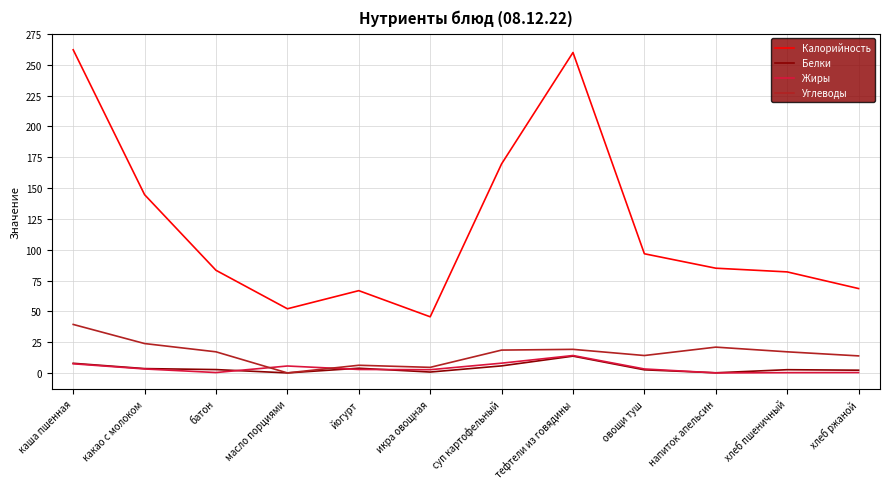

Is it true that Калорийность equals 259.9 at тефтели из говядины?

True